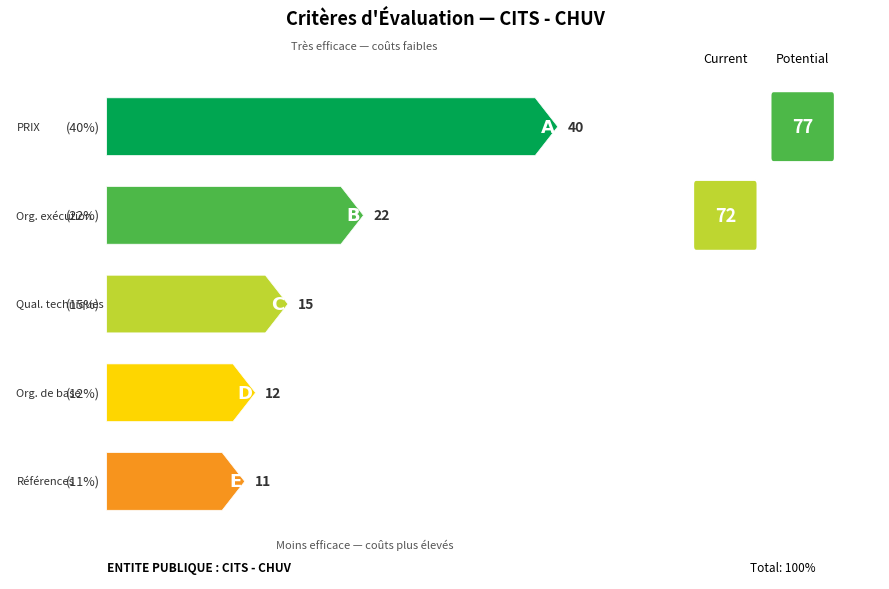

Reading left to right, list all the values displayed in this chart.

40	22	15	12	11